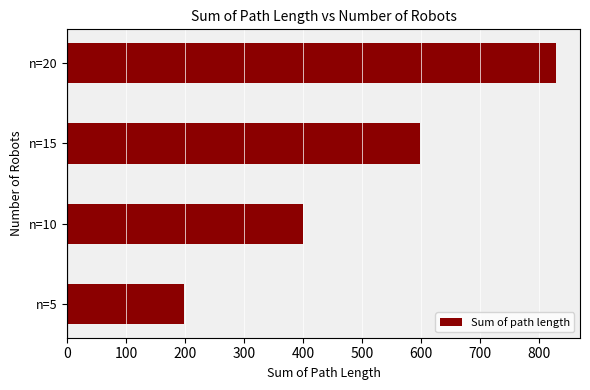

List the labels in order of value, largest first.

n=20, n=15, n=10, n=5